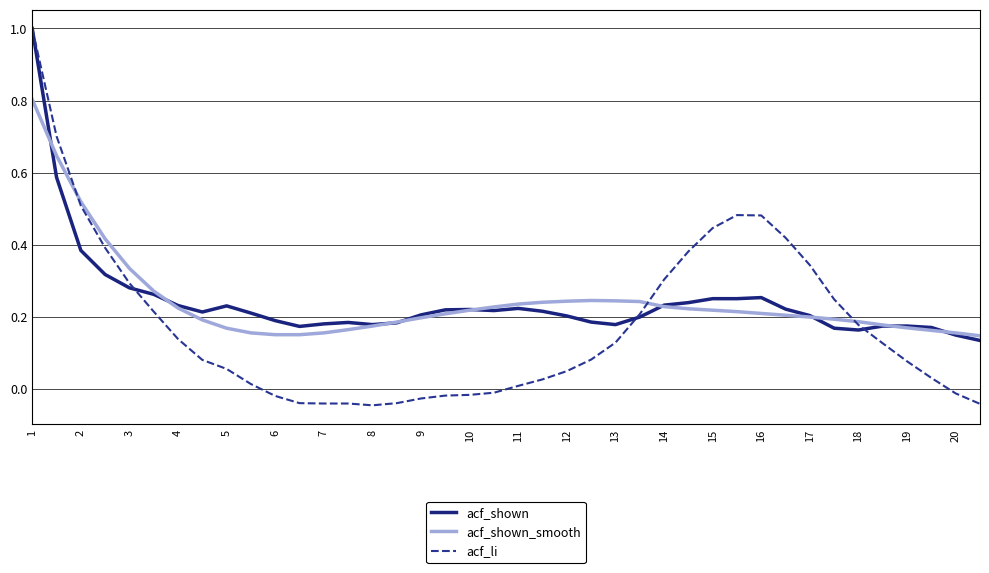

Which series has the largest range (max minus min)?

acf_li